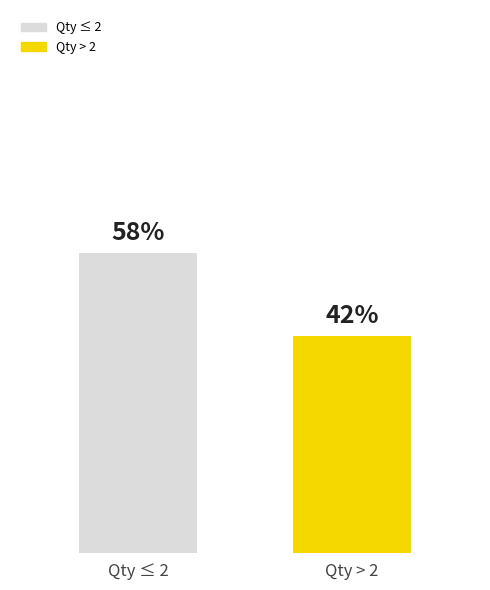

List the labels in order of value, smallest first.

Qty > 2, Qty ≤ 2